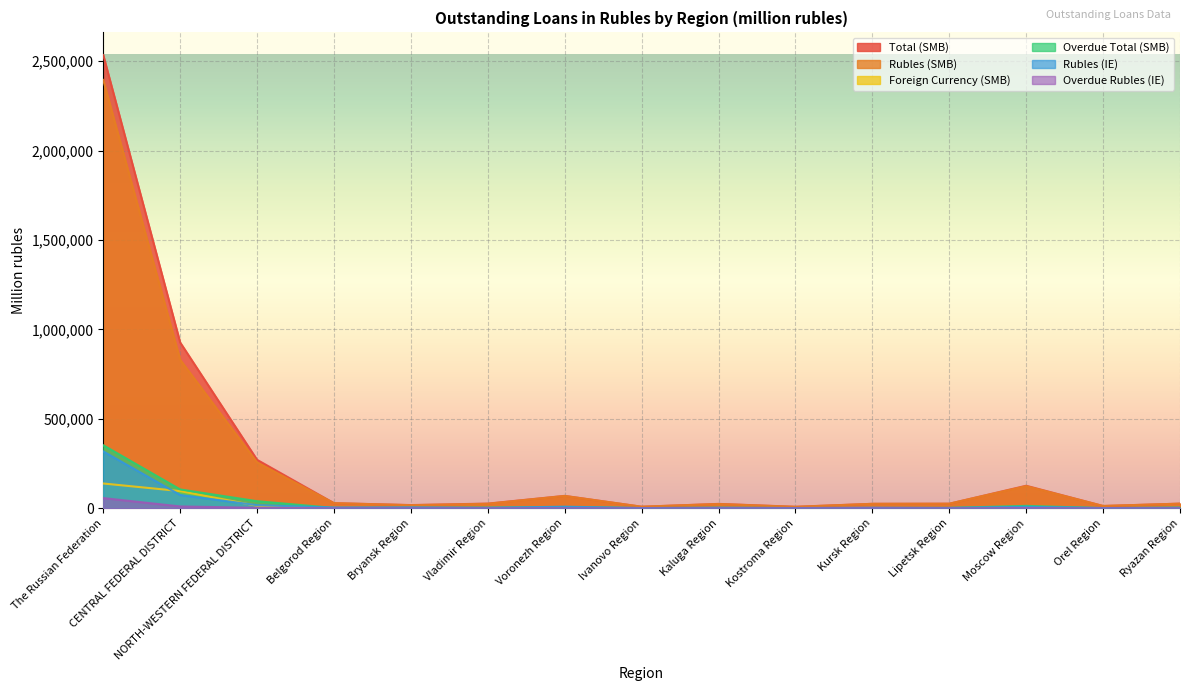

At which category does Rubles (IE) reach its first local peak?

Bryansk Region